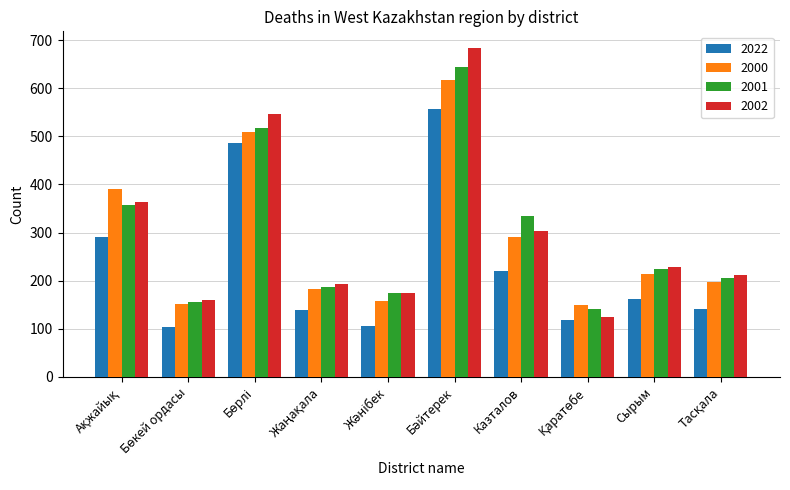

How many categories are shown in the chart?

10